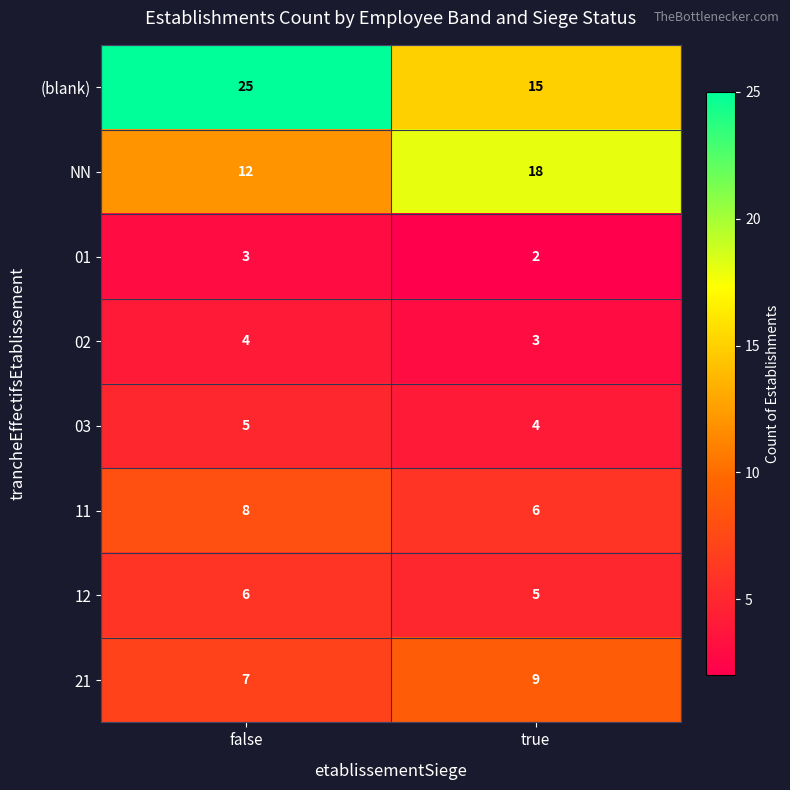

Rank the series by their maximum value, from lowest to highest.

01, 02, 03, 12, 11, 21, NN, (blank)